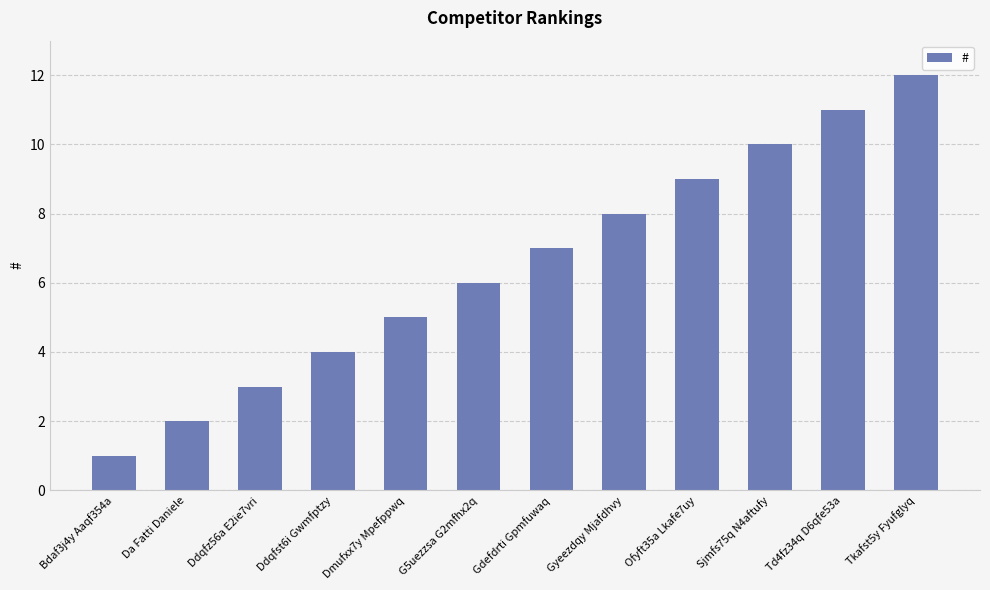

What value does the data have at Ofyft35a Lkafe7uy?

9